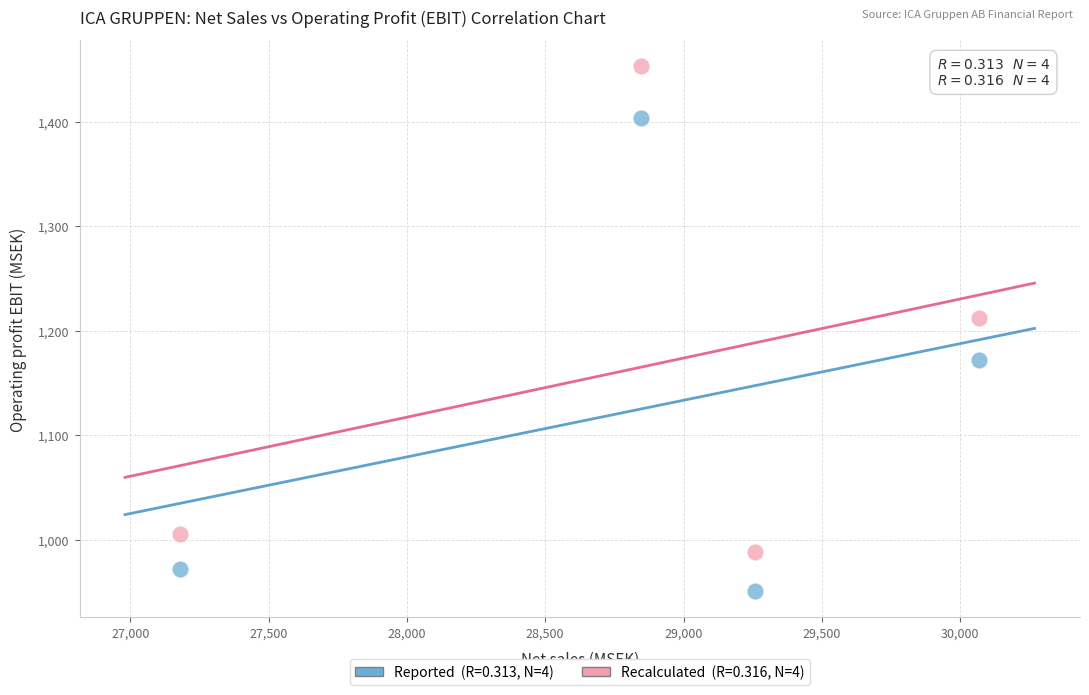

Across all data points, what is the average X value?

28838